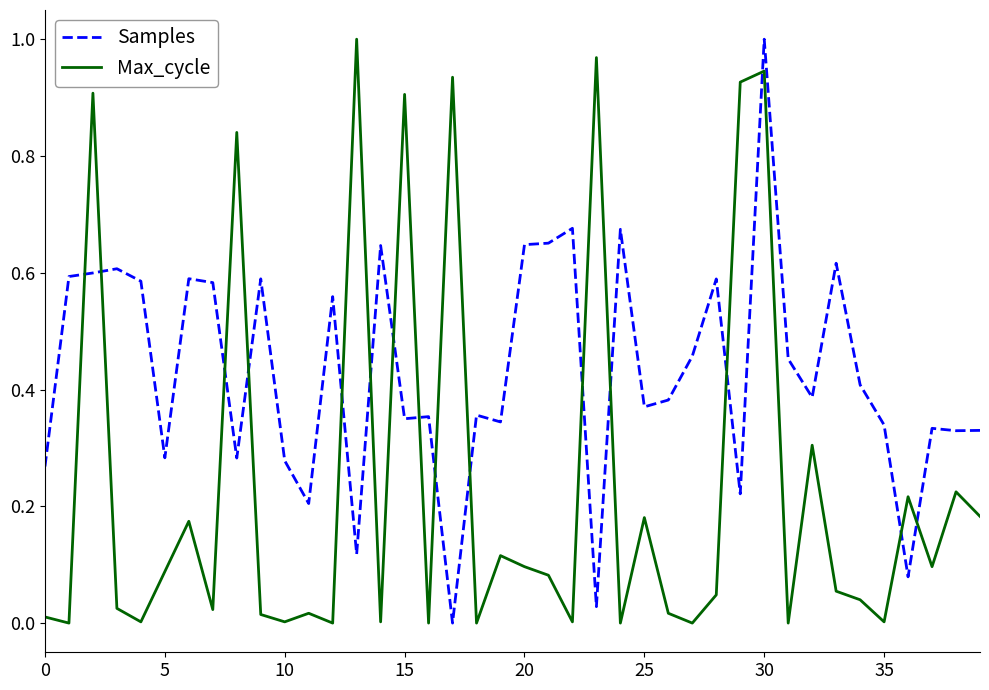

True or false: Samples has more than 0 points higher than both neighbors.

True